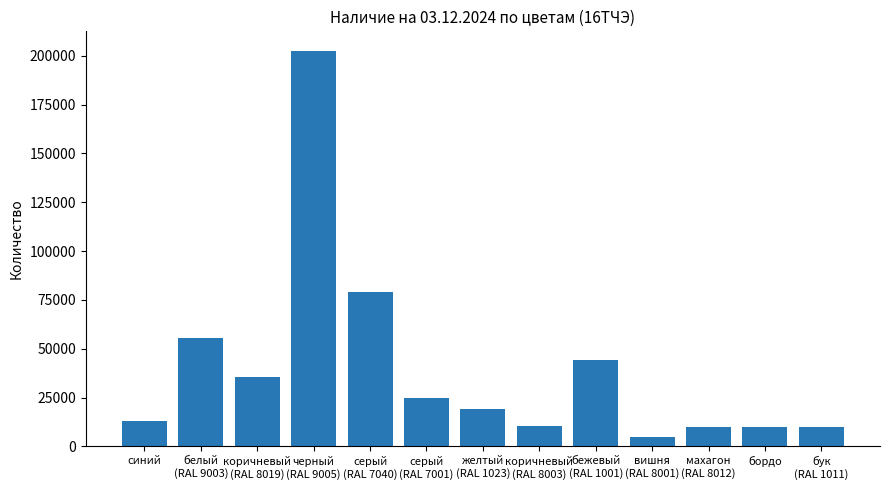

What is the average value?

39891